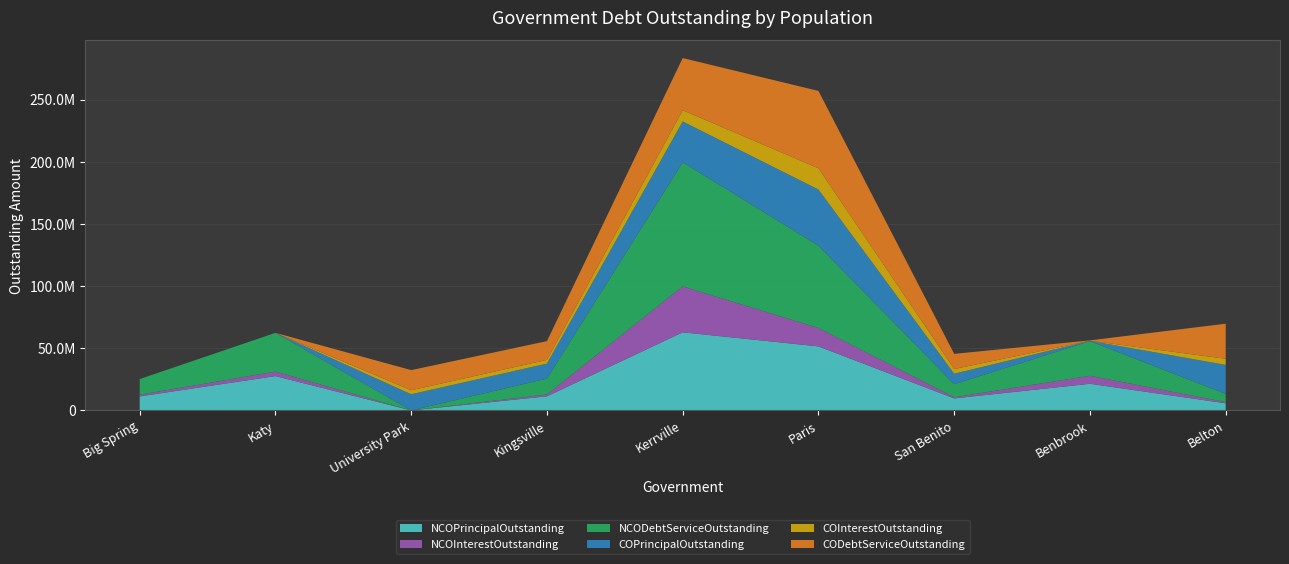

Reading right to left, what are all the values shown in this chart?

NCOPrincipalOutstanding: 5745000.0	21435000.0	9655000.0	51515000.0	62840000.0	11355000.0	0.0	27630000.0	11265000.0
NCOInterestOutstanding: 911096.0	6433005.3	900284.5	14773441.1	36951928.4	1445649.5	0.0	3573570.6	1355500.0
NCODebtServiceOutstanding: 6656096.0	27868005.3	10555284.5	66288441.1	99791928.4	12800649.5	0.0	31203570.6	12620500.0
COPrincipalOutstanding: 23305000.0	280000.0	8410000.0	45135000.0	32915000.0	12086000.0	13010000.0	0.0	0.0
COInterestOutstanding: 4926480.0	23230.0	3780396.8	17095256.0	9036176.3	2988575.0	3195787.5	0.0	0.0
CODebtServiceOutstanding: 28231480.0	303230.0	12190396.8	62230256.0	41951176.3	15074575.0	16205787.5	0.0	0.0